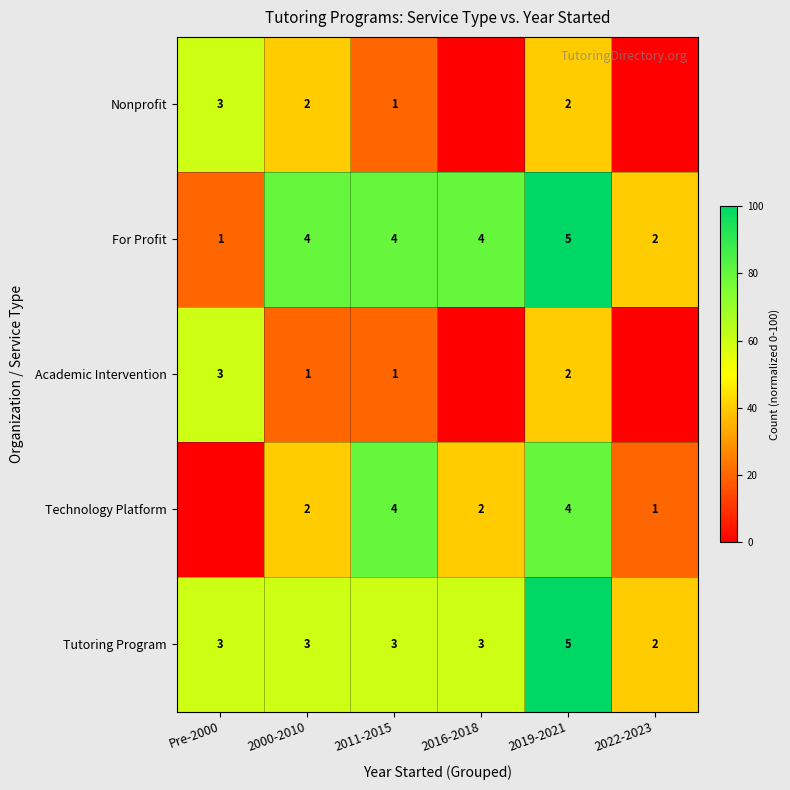

Between 2019-2021 and 2022-2023, which is larger?

2019-2021